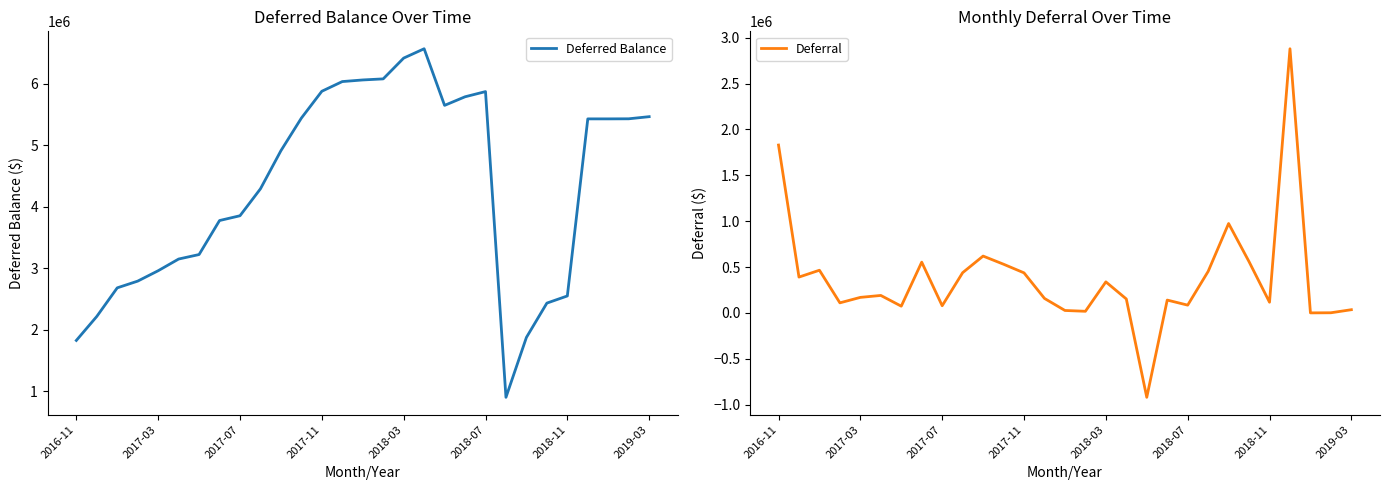

What is the lowest value of the Deferral series?

-920500.7